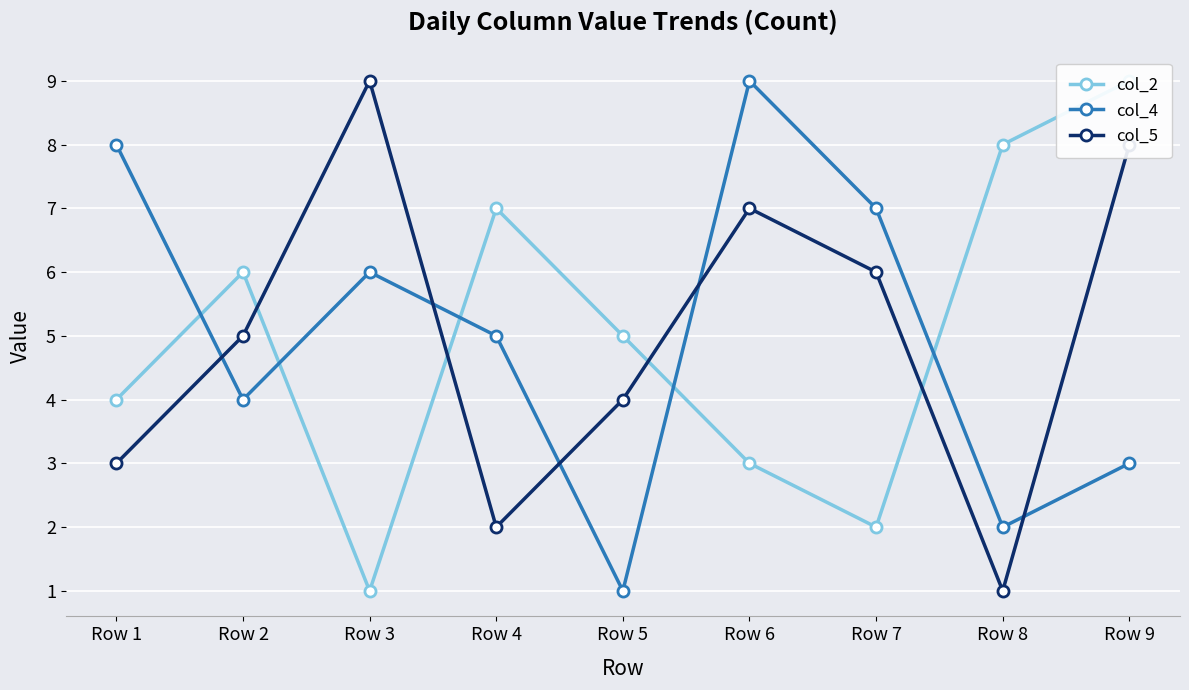

Reading left to right, list all the values displayed in this chart.

col_2: 4	6	1	7	5	3	2	8	9
col_4: 8	4	6	5	1	9	7	2	3
col_5: 3	5	9	2	4	7	6	1	8